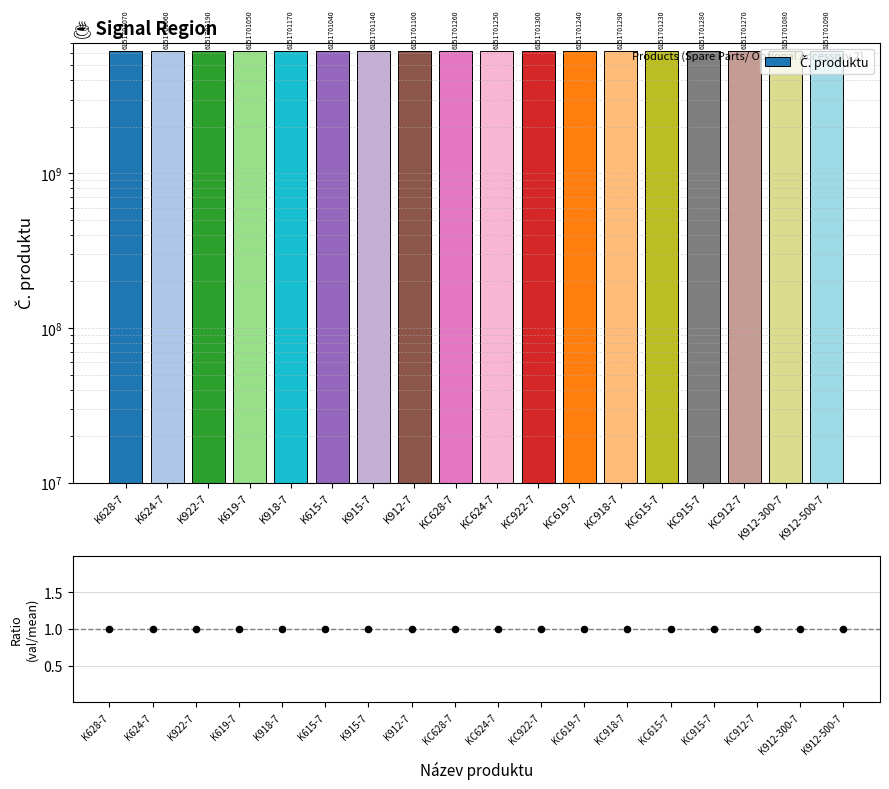

Which series contains the lowest Y value?

ratio to mean